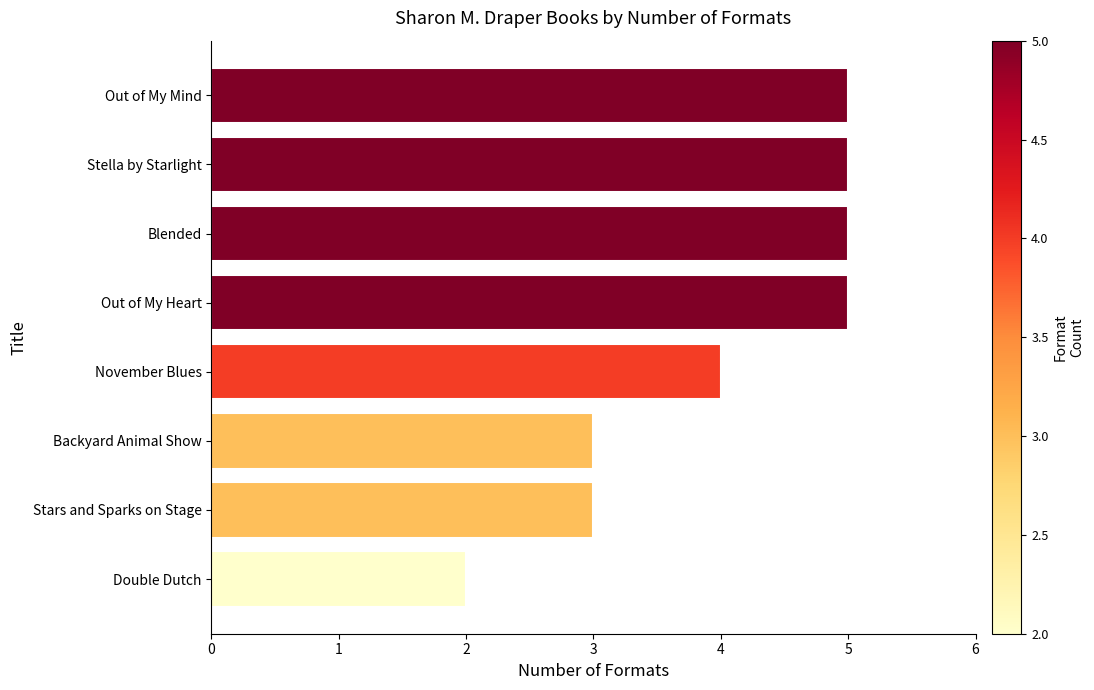

Does the chart contain any negative values?

No